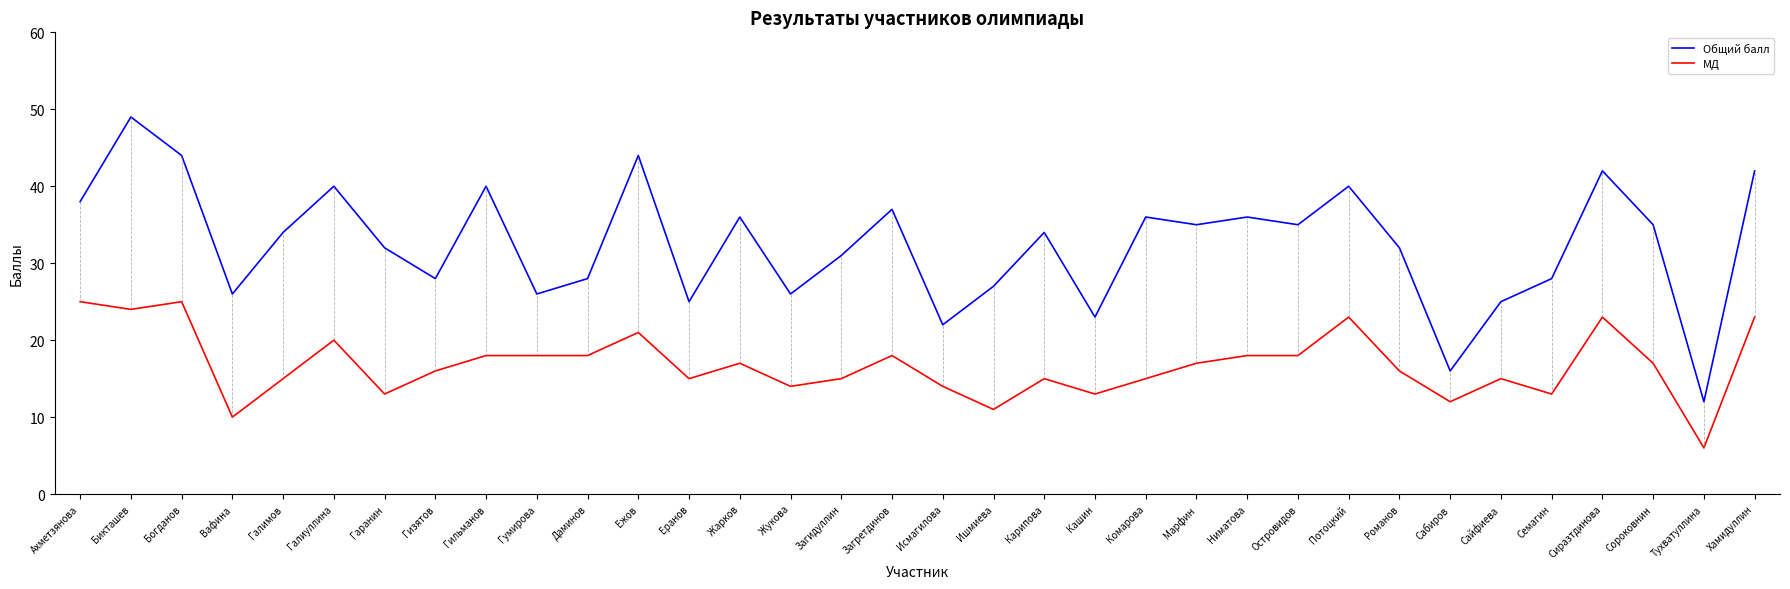

What are all the series names shown in the legend?

Общий балл, МД